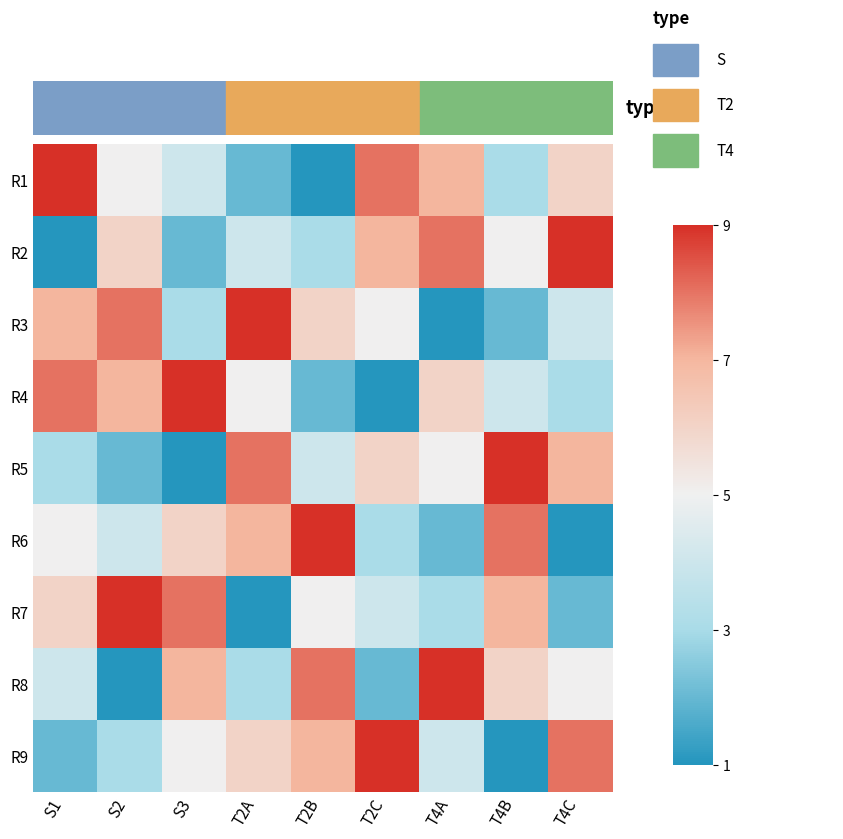

Count the number of categories in the chart.

9